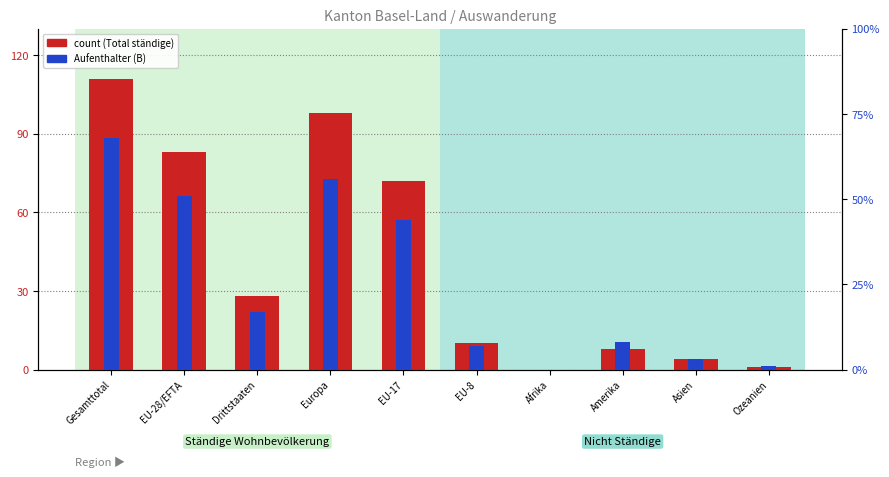

How many bars are there in total?

20